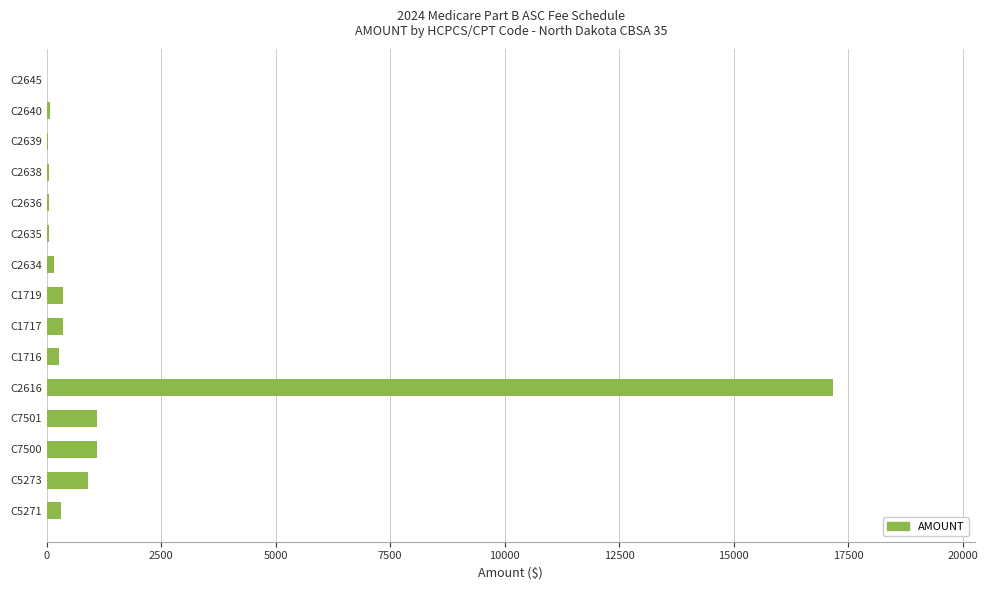

What is the sum of all values?

21956.2